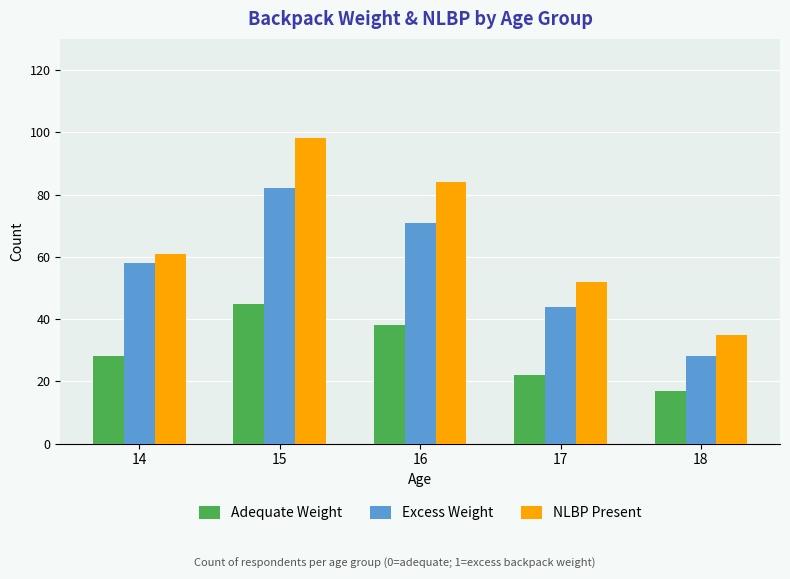

How many values in the Adequate Weight series are below 28?

2